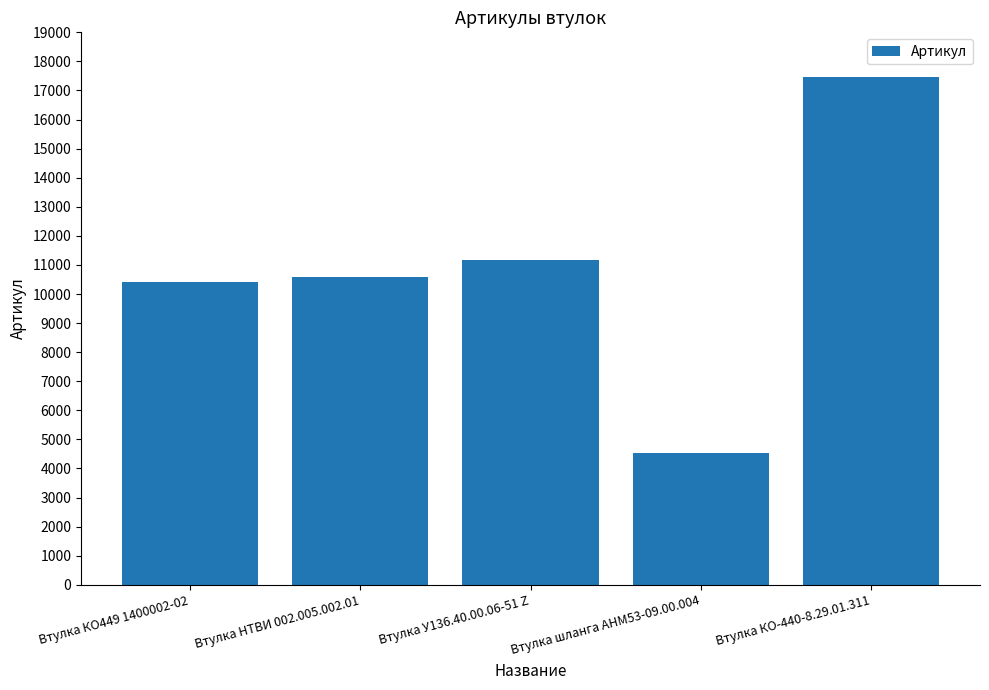

What is the label of the 4th bar from the left?

Втулка шланга АНМ53-09.00.004